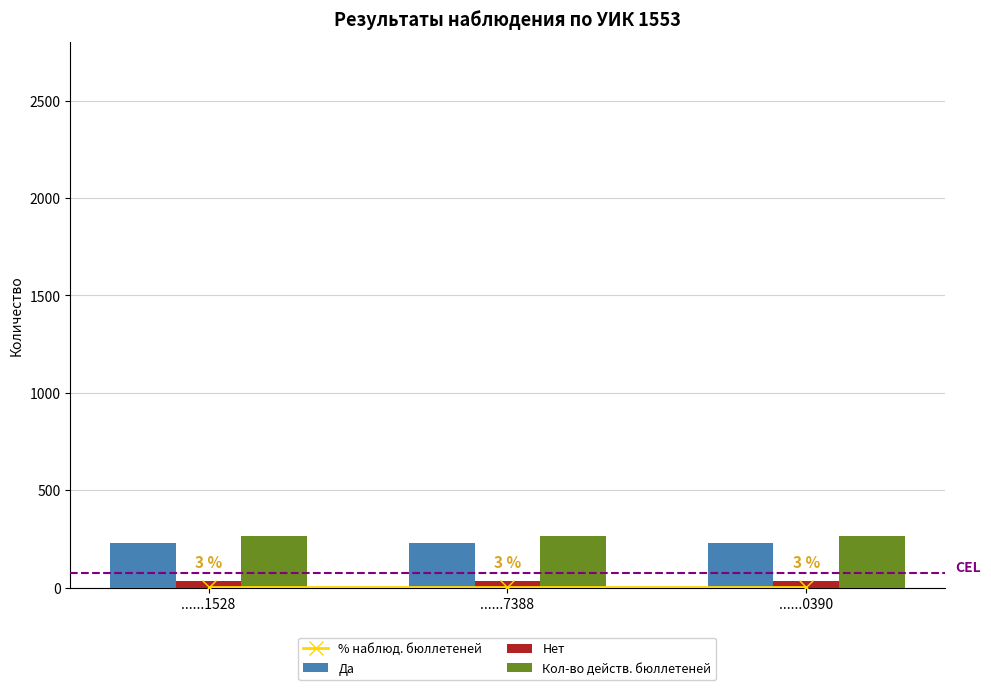

At which category is the sum across all series the highest?

......1528